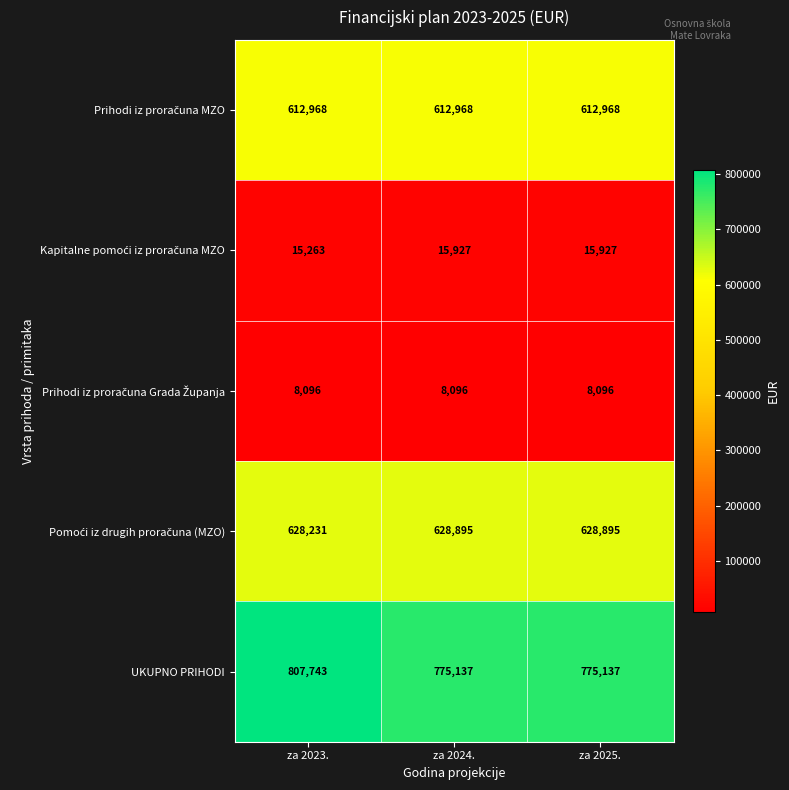

What is the difference between the highest and lowest values at za 2024.?

767041